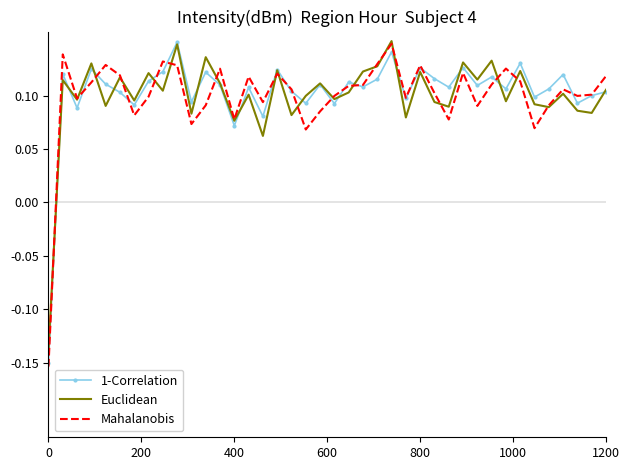

True or false: 1-Correlation has more than 2 interior local peaks.

True